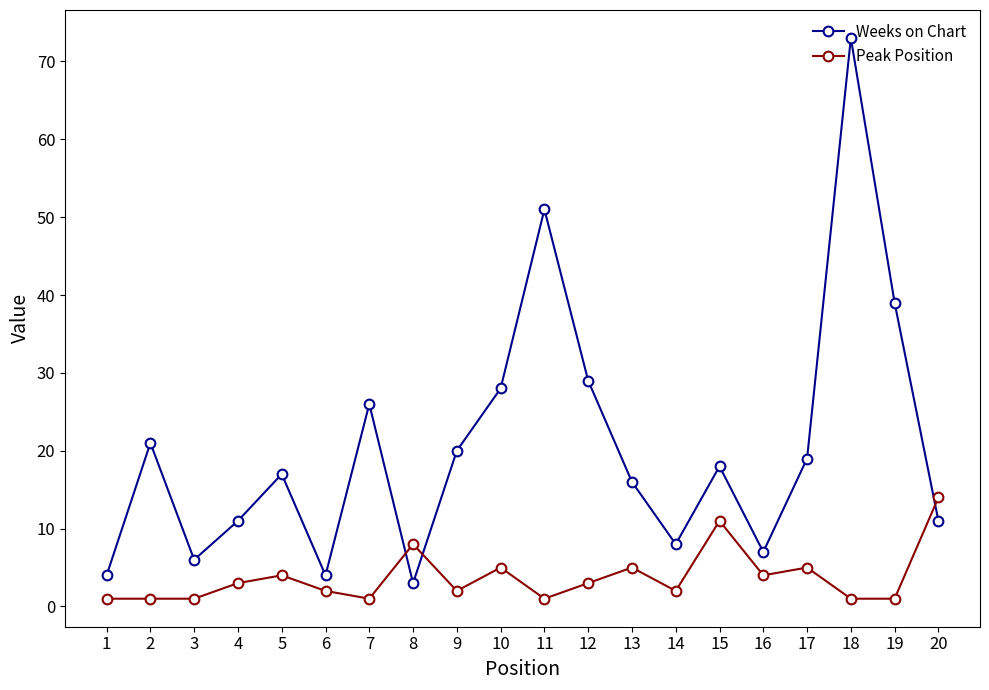

How many times do Peak Position and Weeks on Chart cross each other?

3